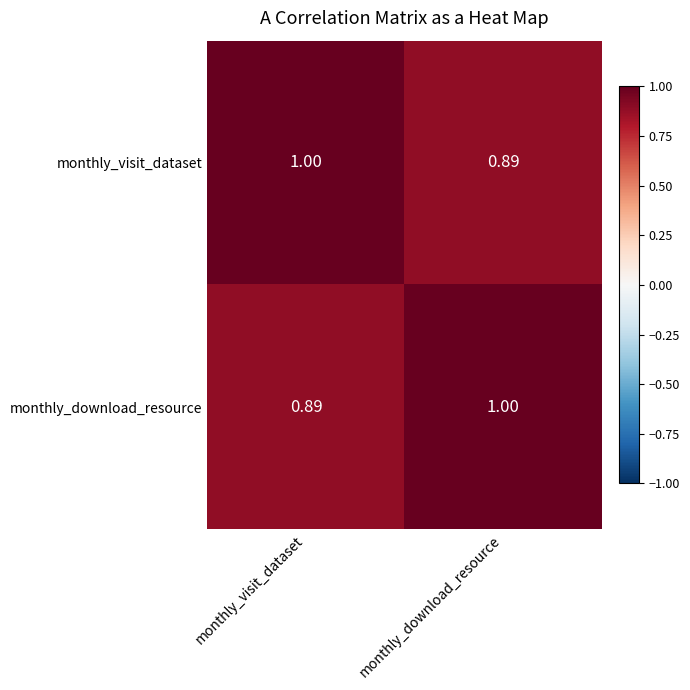

Which category has the lowest value in the monthly_visit_dataset series?

monthly_download_resource